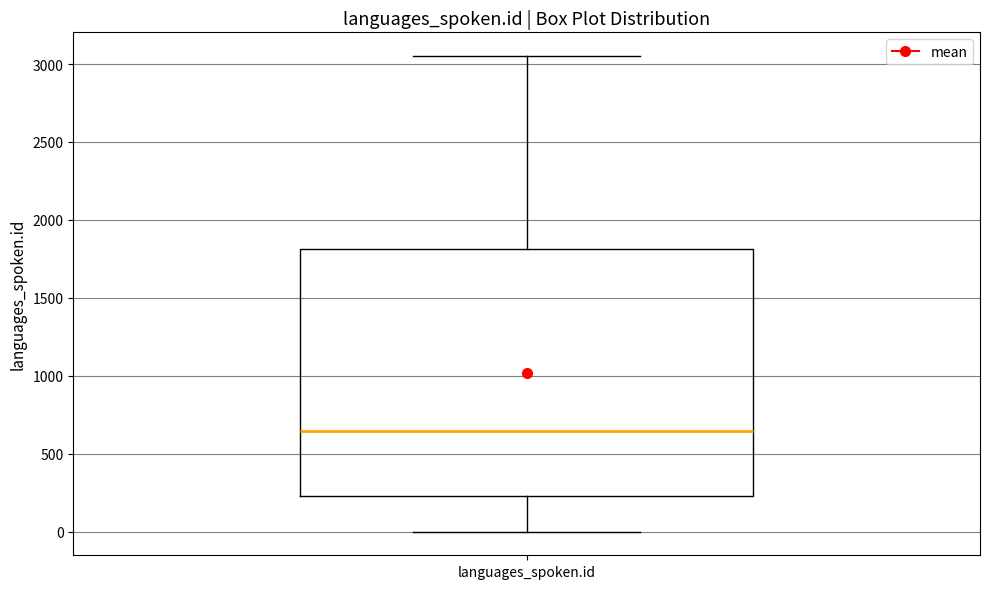

Where is the upper edge of the box for languages_spoken.id on the y-axis? The values are not printed on the chart, so give them approximately, as read against the axis.

1800